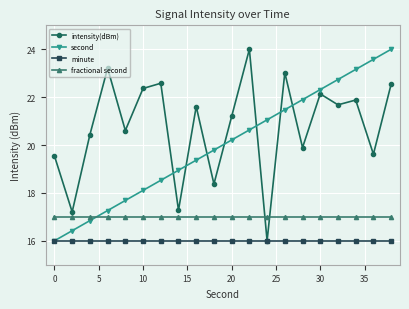

True or false: intensity(dBm) has more than 1 interior local peaks.

True